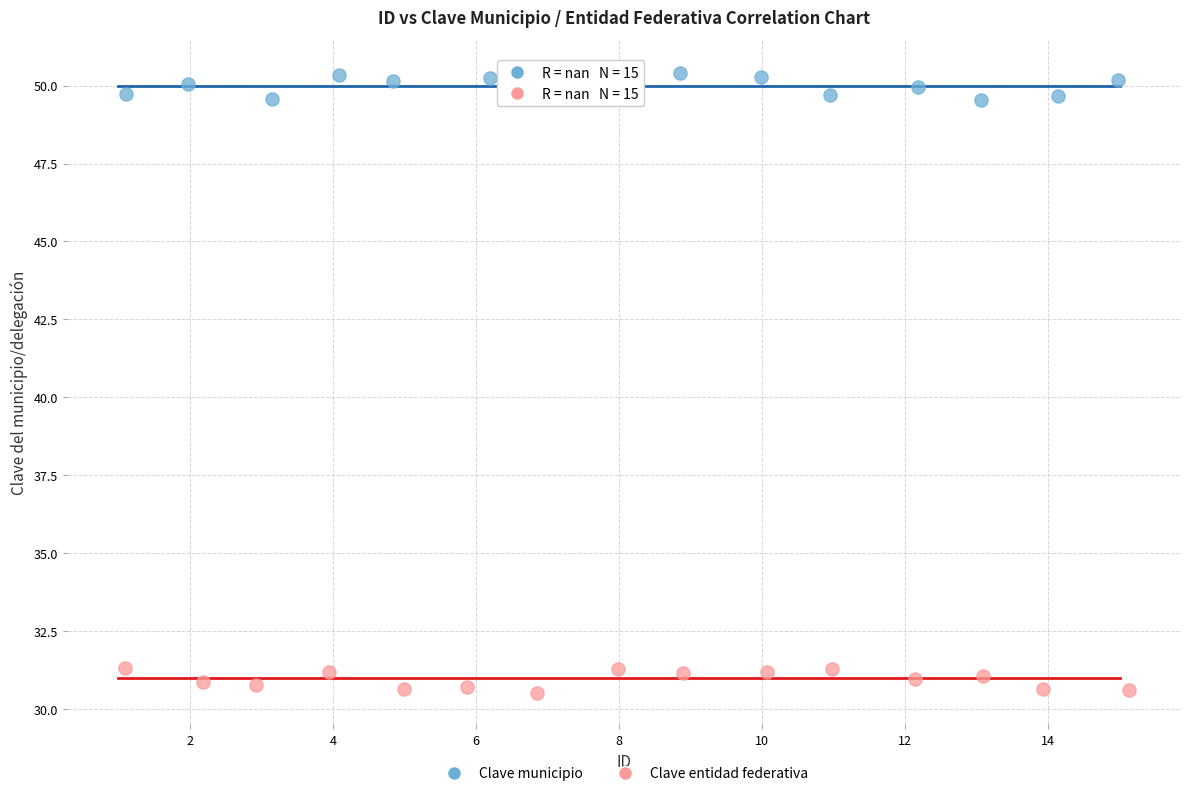

Which series contains the highest Y value?

Clave municipio